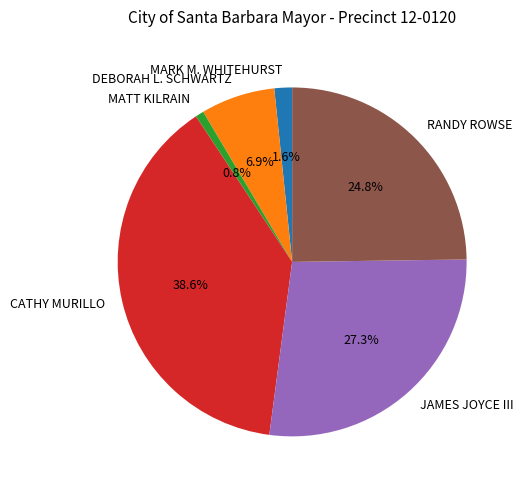

To the nearest percent, what percentage of the pie is MARK M. WHITEHURST?

2%